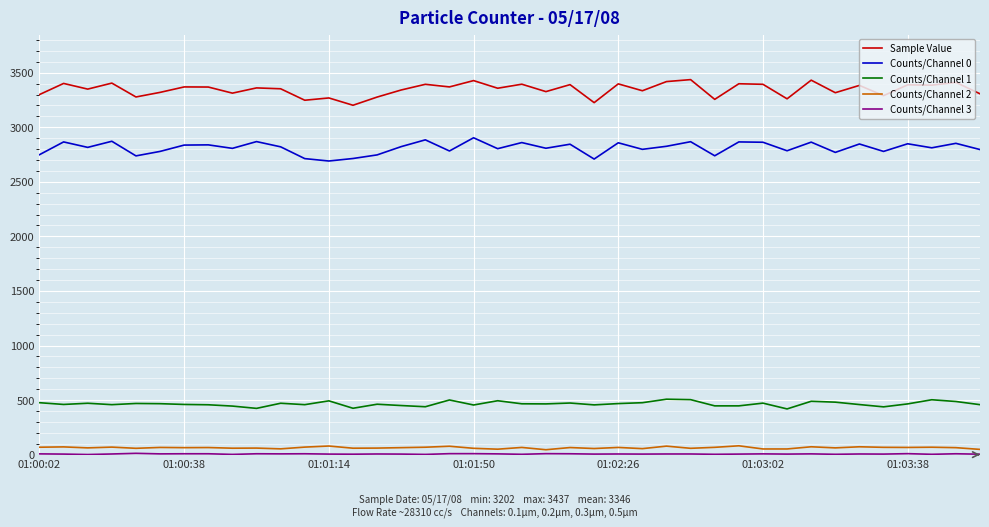

Which series has the largest range (max minus min)?

Sample Value